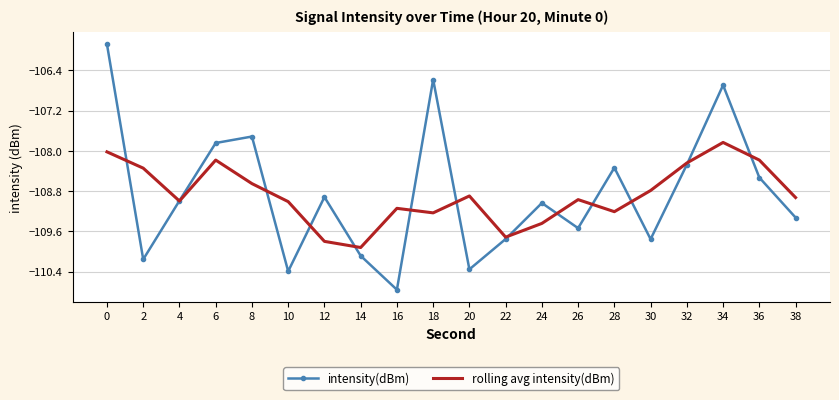

True or false: intensity(dBm) and rolling avg intensity(dBm) cross at least once.

True